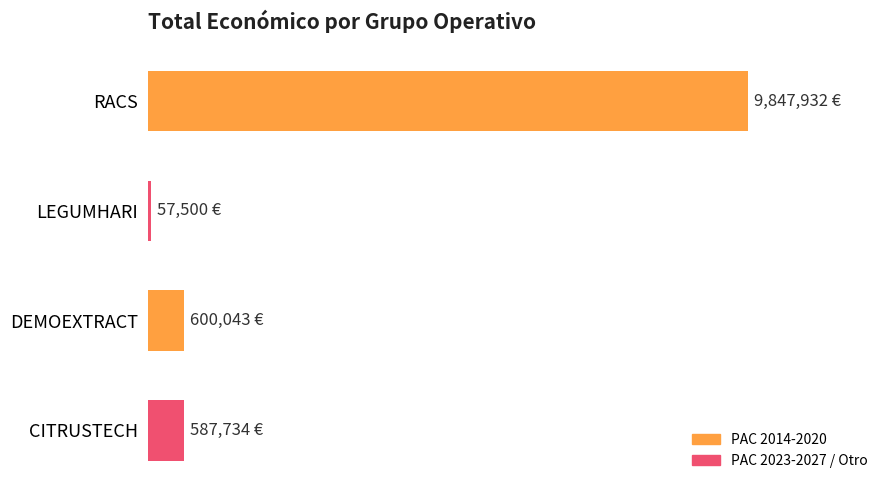

Are the bars horizontal?

Yes